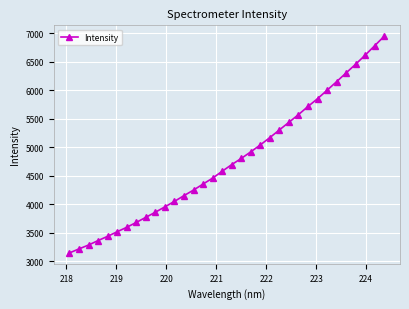

What is the difference between the second highest and minimum values?

3634.3